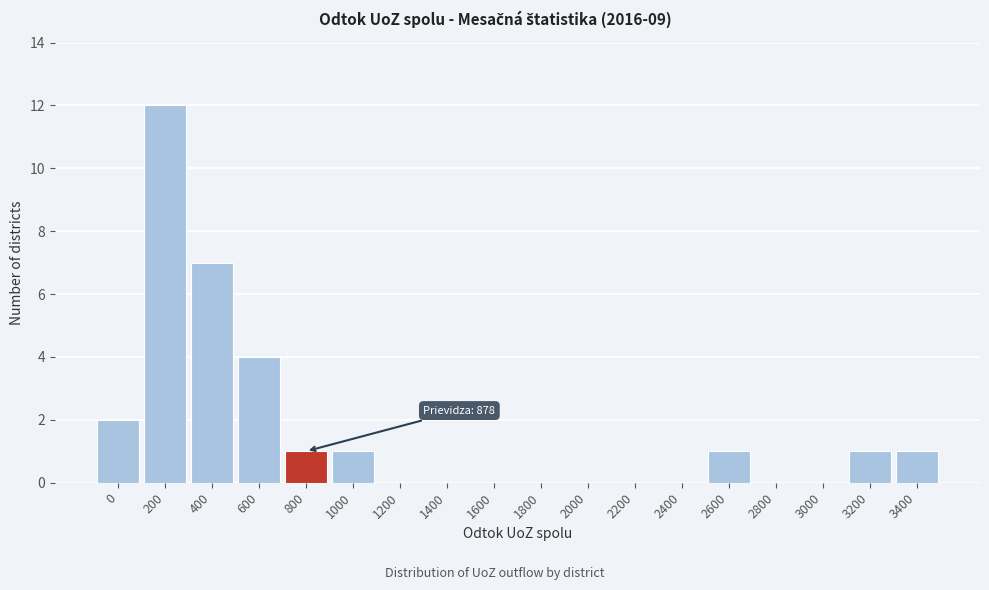

Reading right to left, extract all data points from this chart.

3400=1	3200=1	3000=0	2800=0	2600=1	2400=0	2200=0	2000=0	1800=0	1600=0	1400=0	1200=0	1000=1	800=1	600=4	400=7	200=12	0=2